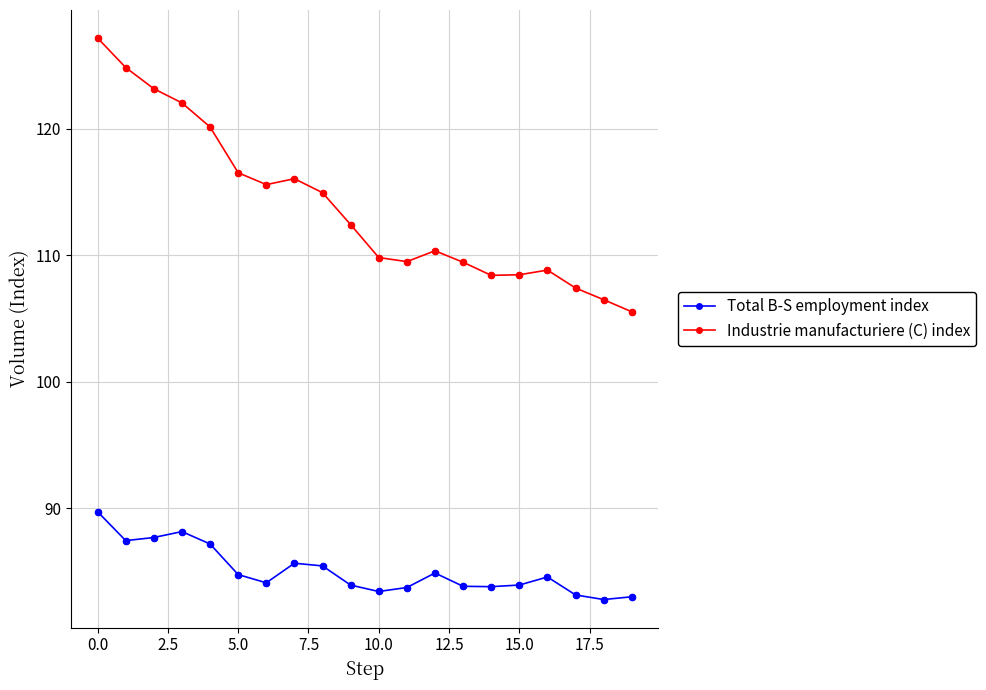

Which series has the largest range (max minus min)?

Industrie manufacturiere (C) index